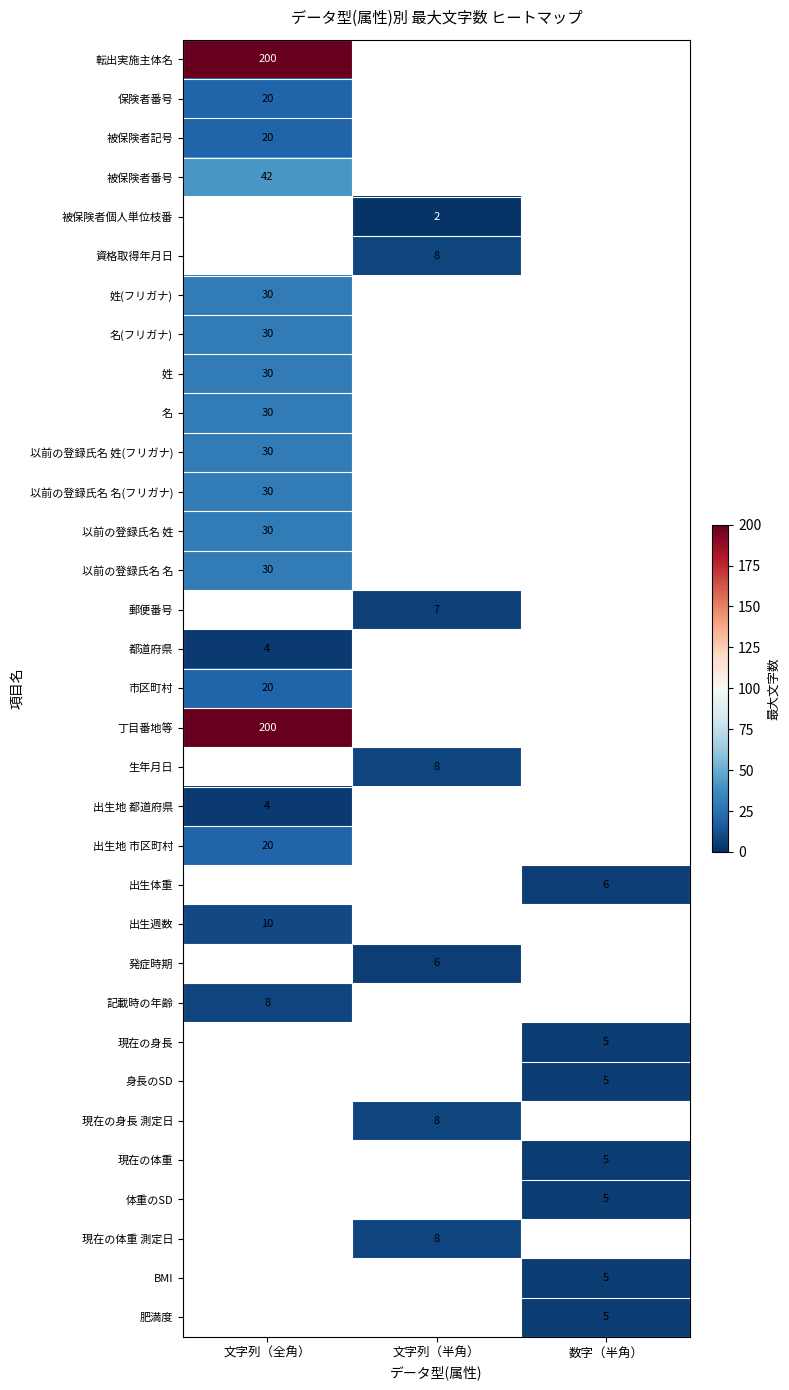

At which category does the chart reach its peak across all series?

文字列（全角）